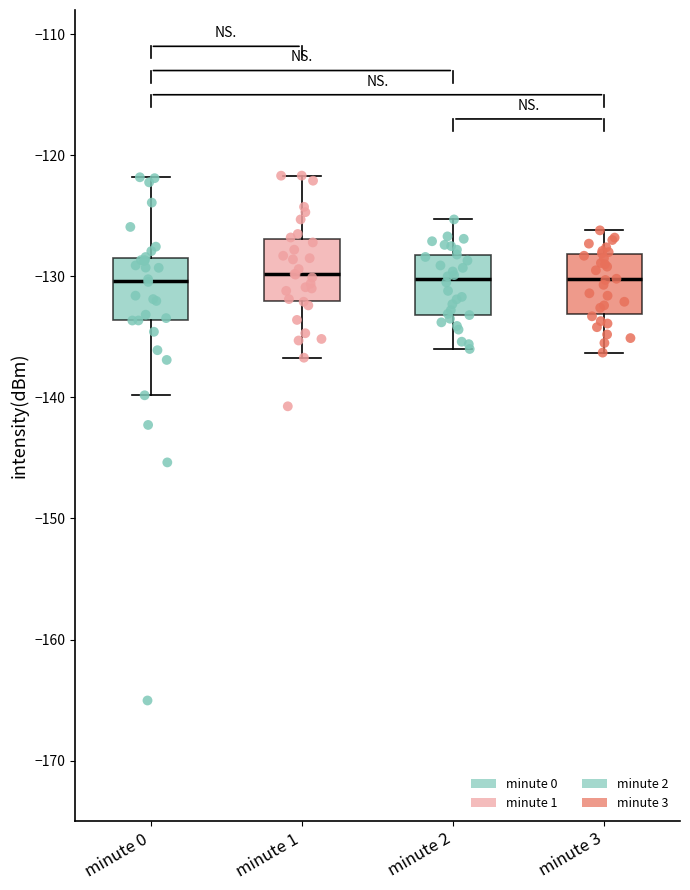

Where is the upper edge of the box for minute 3 on the y-axis? The values are not printed on the chart, so give them approximately, as read against the axis.

-128